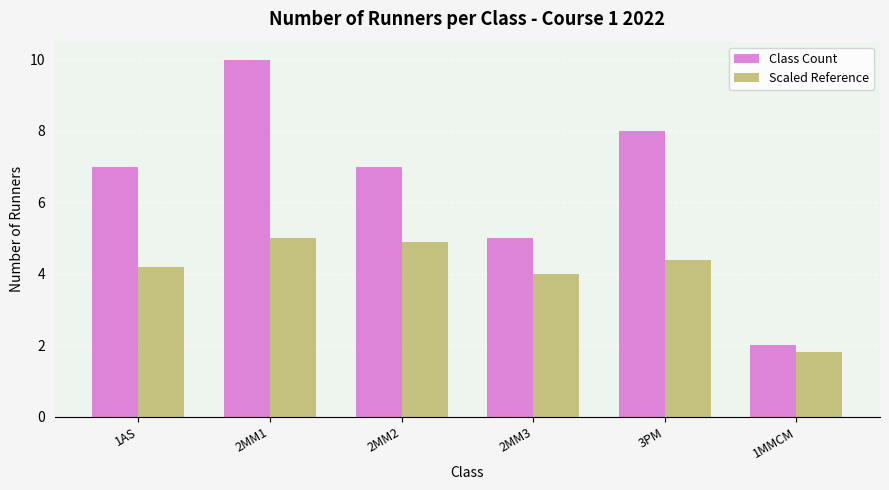

What is the minimum value for Class Count?

2.0